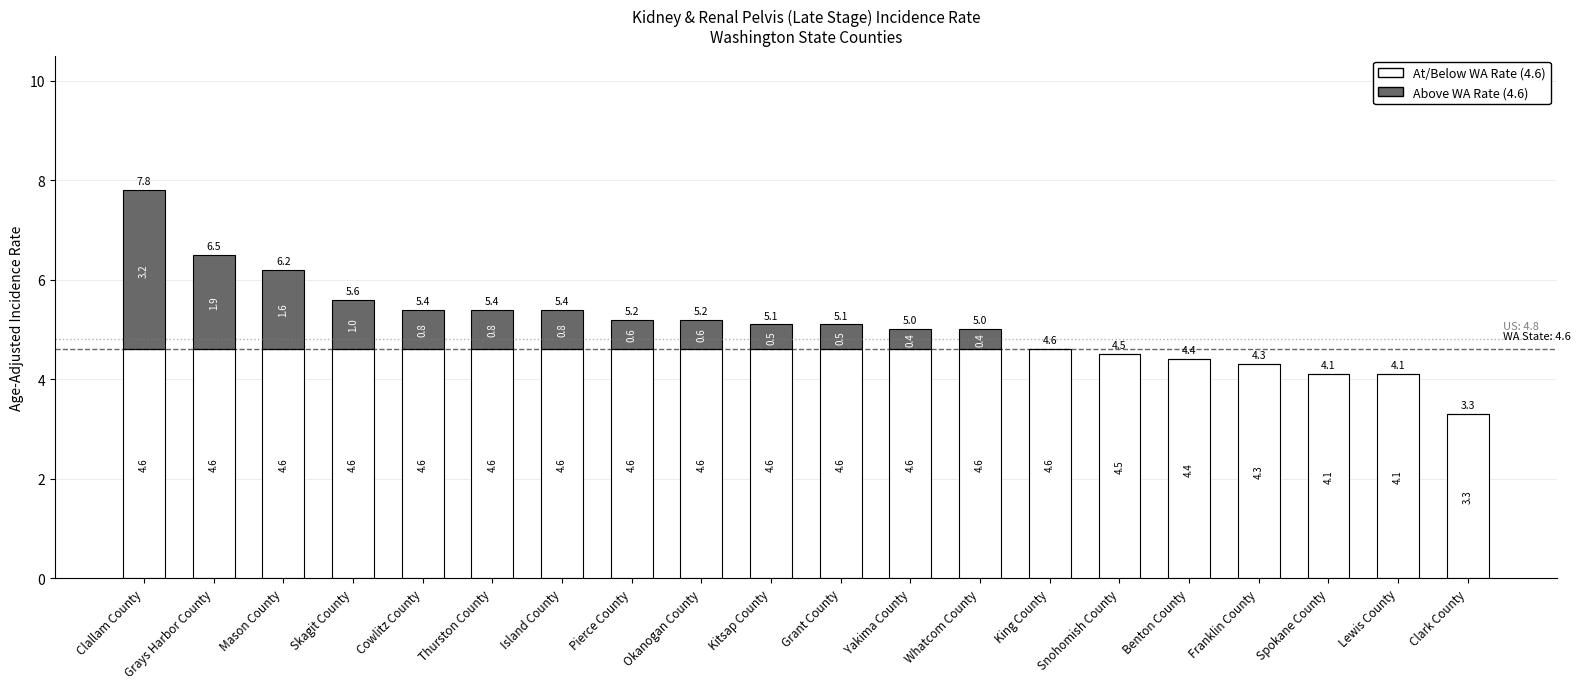

Count the number of data series in this chart.

2